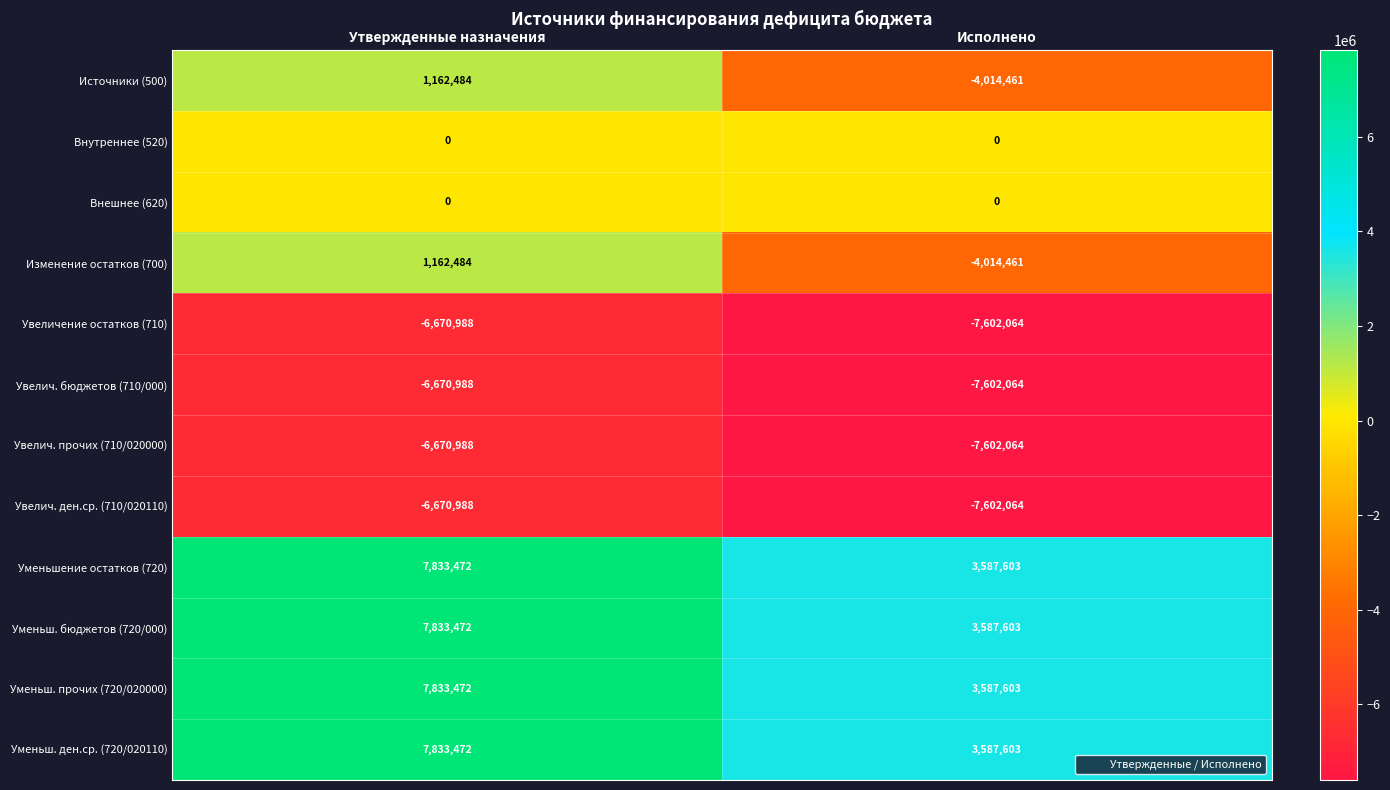

What is the difference between the highest and lowest values at Исполнено?

11189667